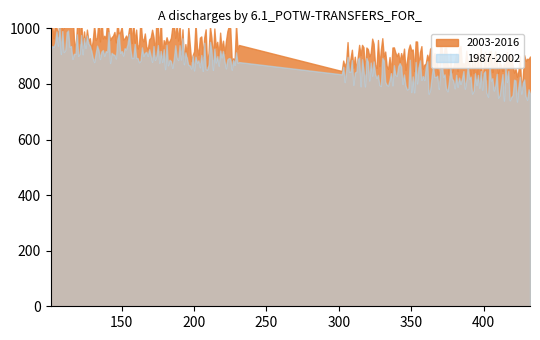

What are all the series names shown in the legend?

1987-2002, 2003-2016